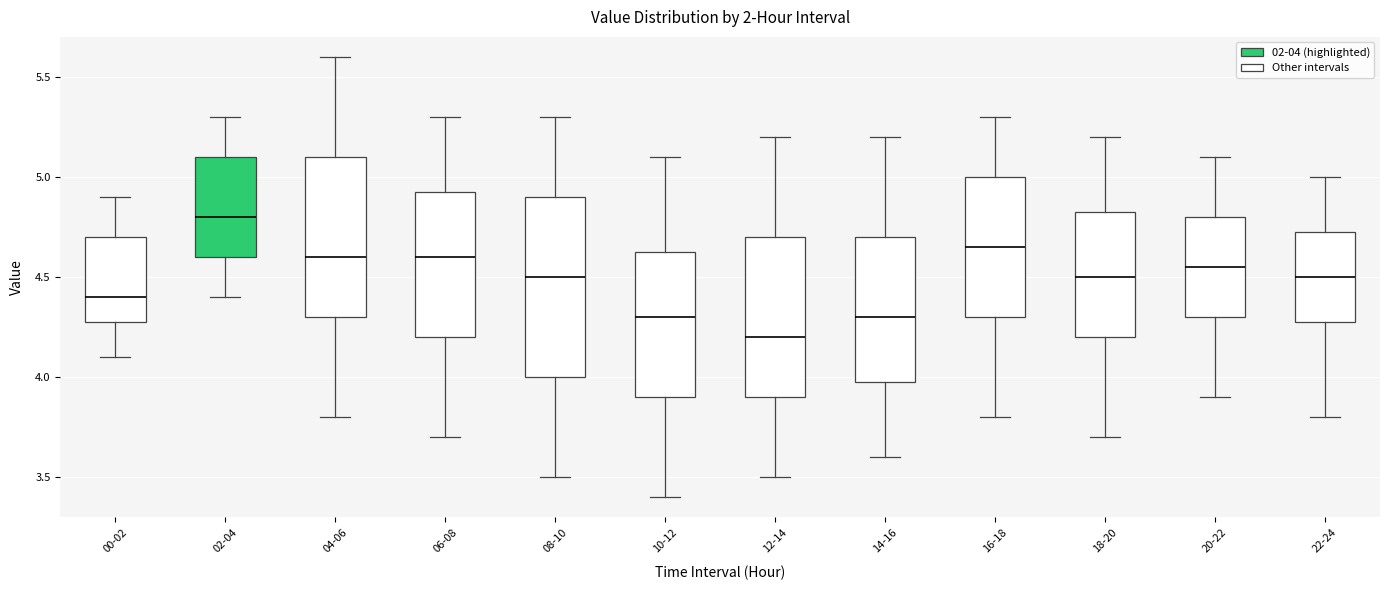

Which box's median line is the lowest?

12-14